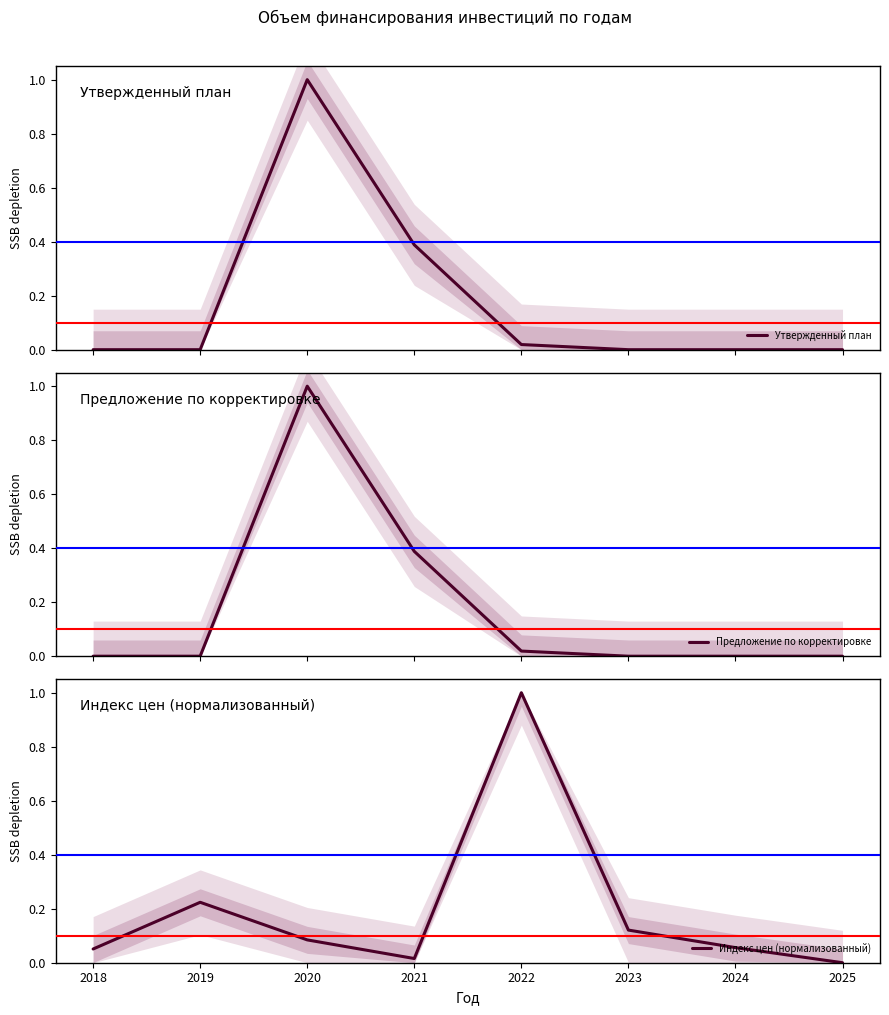

Does the chart display data point markers on the line(s)?

No